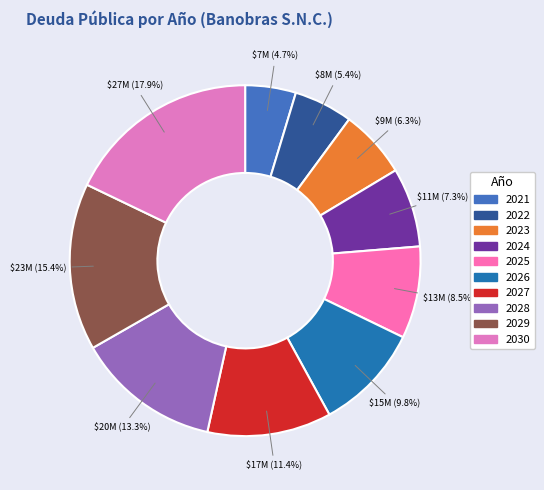

To the nearest percent, what is the combined percentage of 2027 and 2030?

29%